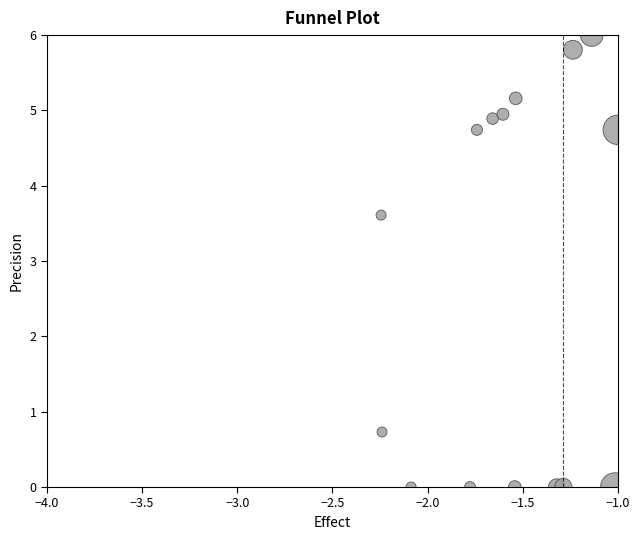

What is the range of Y values (max minus min)?

6.0